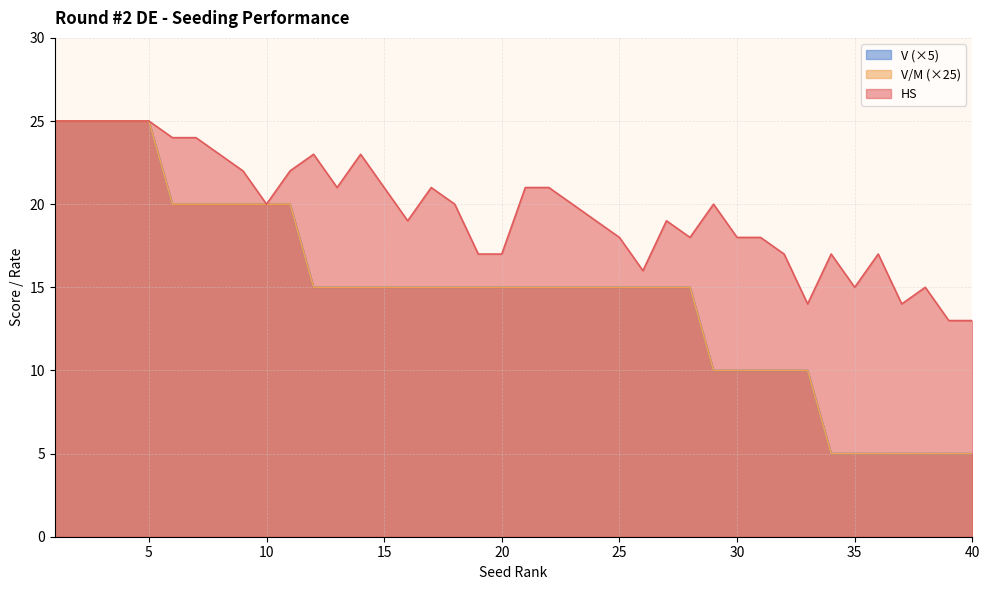

At which category is the sum across all series the highest?

1